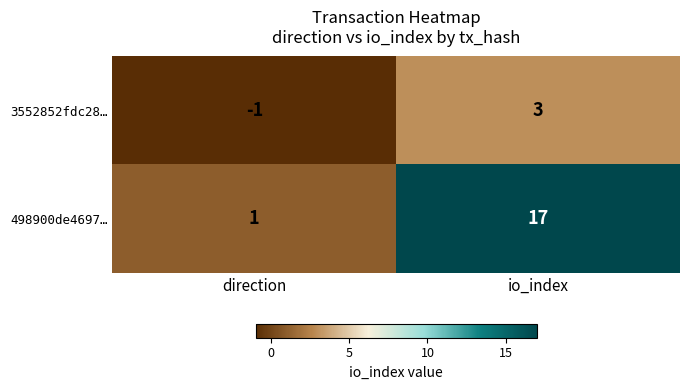

Which series has the largest total across all categories?

498900de4697…